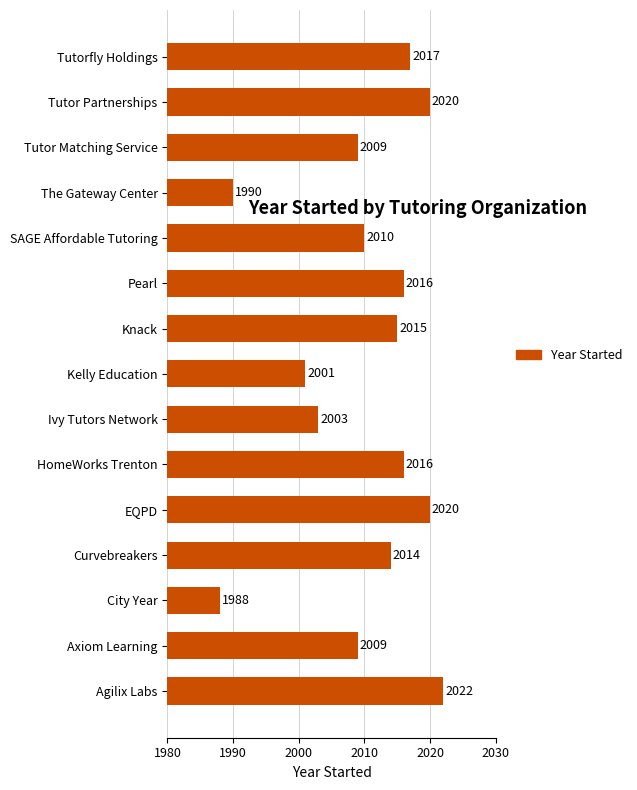

What is the maximum value shown in the chart?

2022